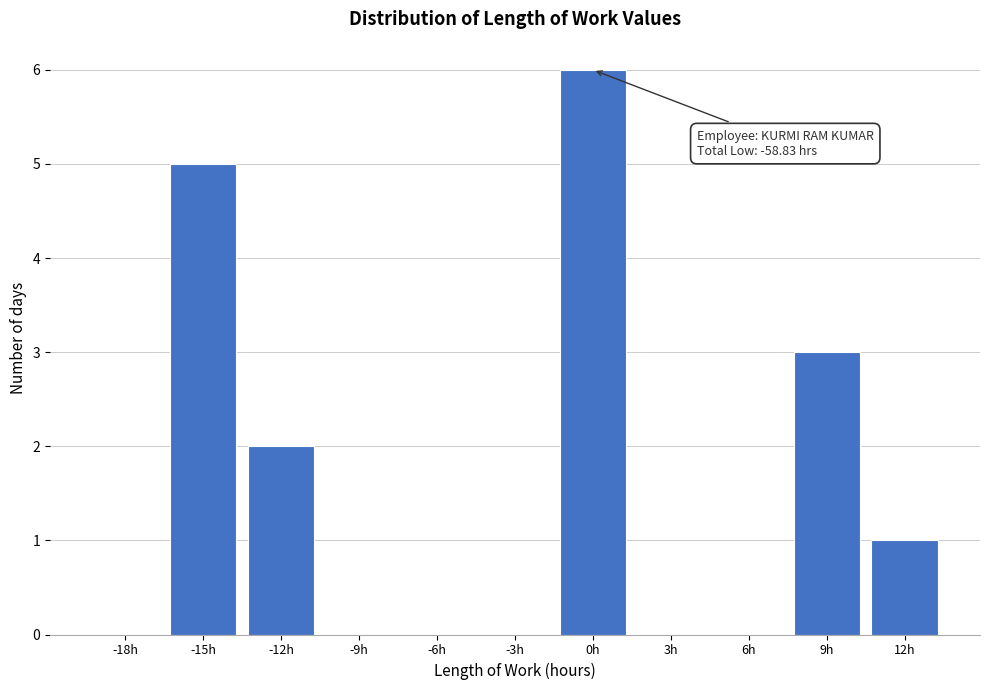

Reading left to right, list all the values displayed in this chart.

-18h=0	-15h=5	-12h=2	-9h=0	-6h=0	-3h=0	0h=6	3h=0	6h=0	9h=3	12h=1